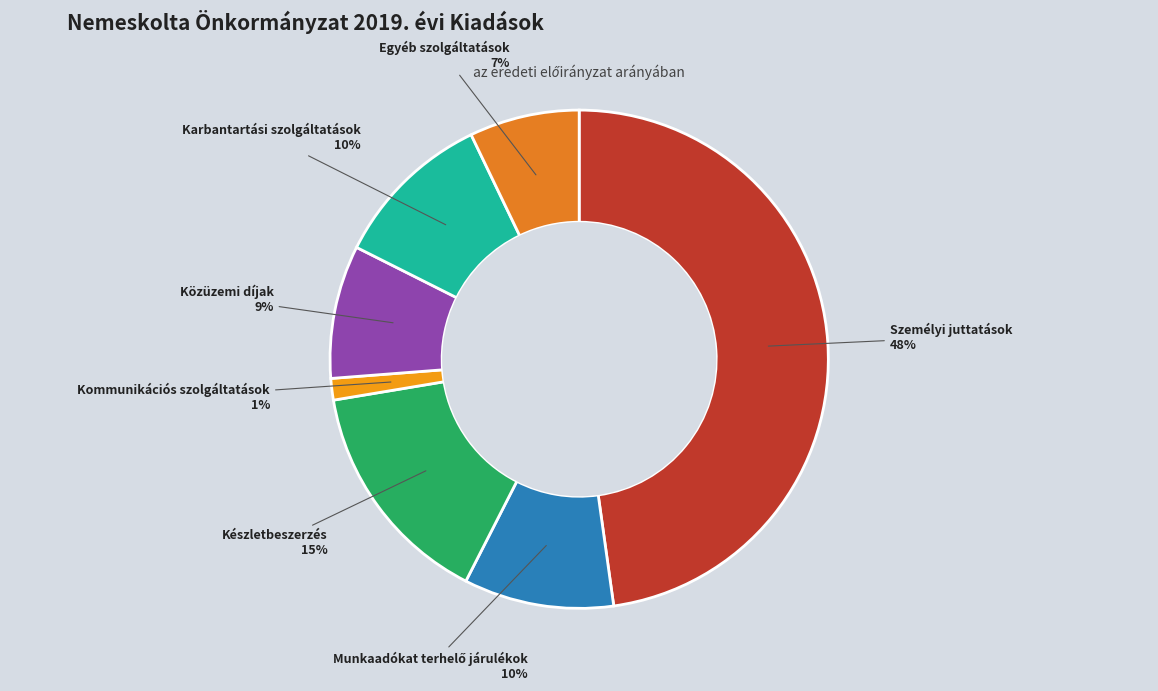

What is the smallest slice in the pie chart?

Kommunikációs szolgáltatások